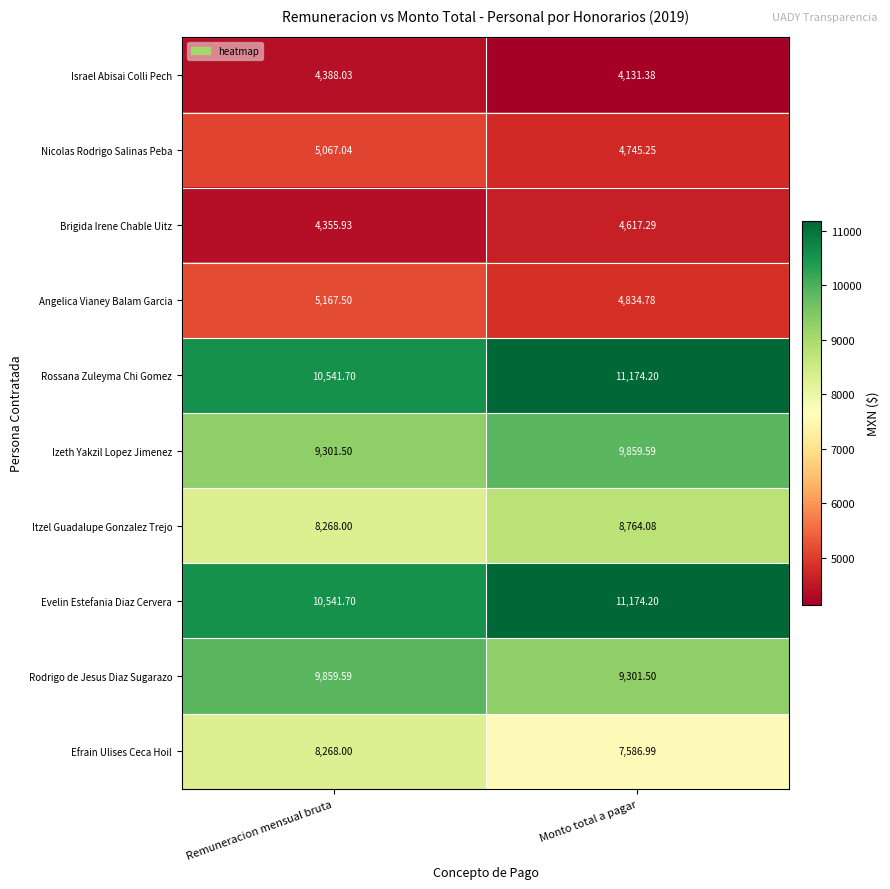

Rank the categories by Nicolas Rodrigo Salinas Peba value from lowest to highest.

Monto total a pagar, Remuneracion mensual bruta